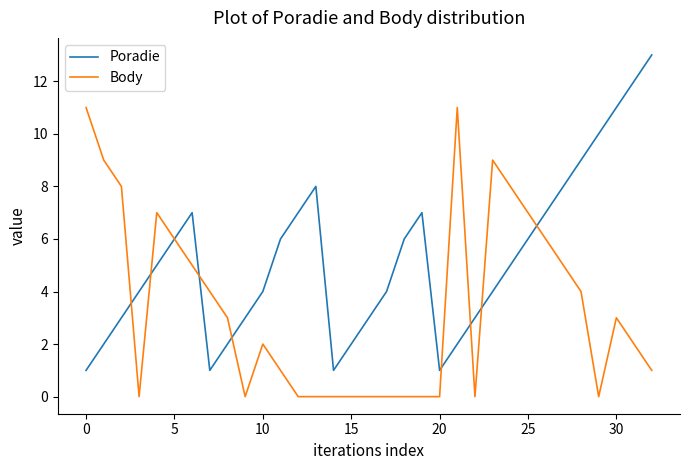

Which series has the largest range (max minus min)?

Poradie